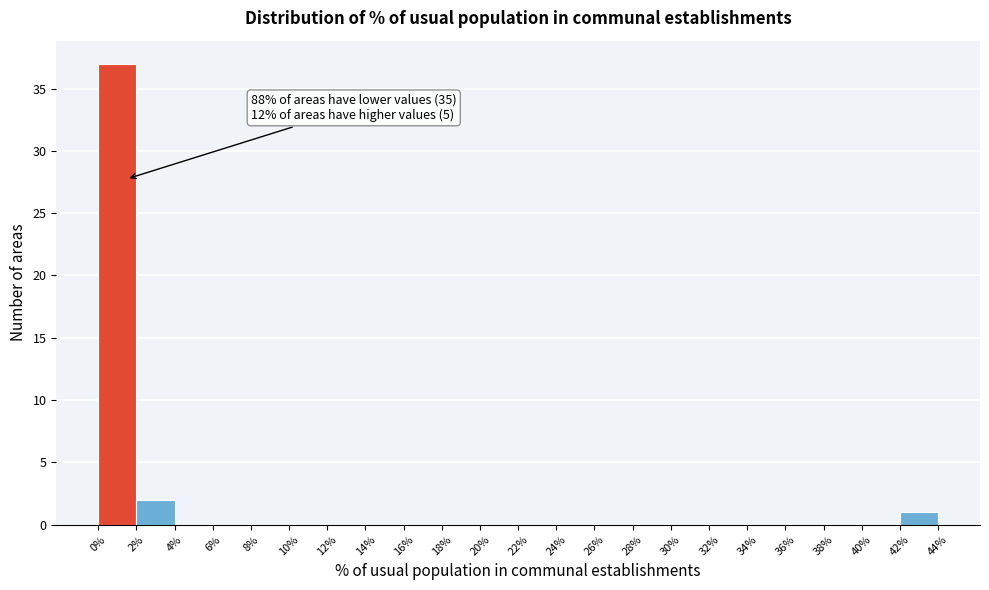

Which range on the x-axis has the tallest bar?

0% to 2%